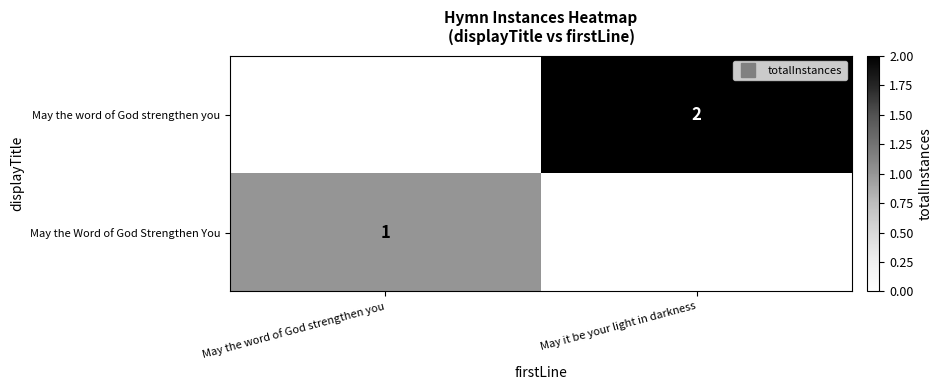

What is the difference between the May the Word of God Strengthen You values at May it be your light in darkness and May the word of God strengthen you?

1